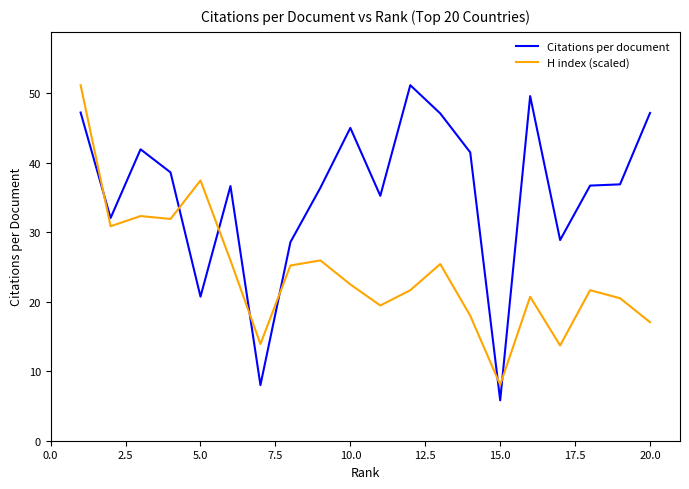

What is the smallest value displayed?

5.8